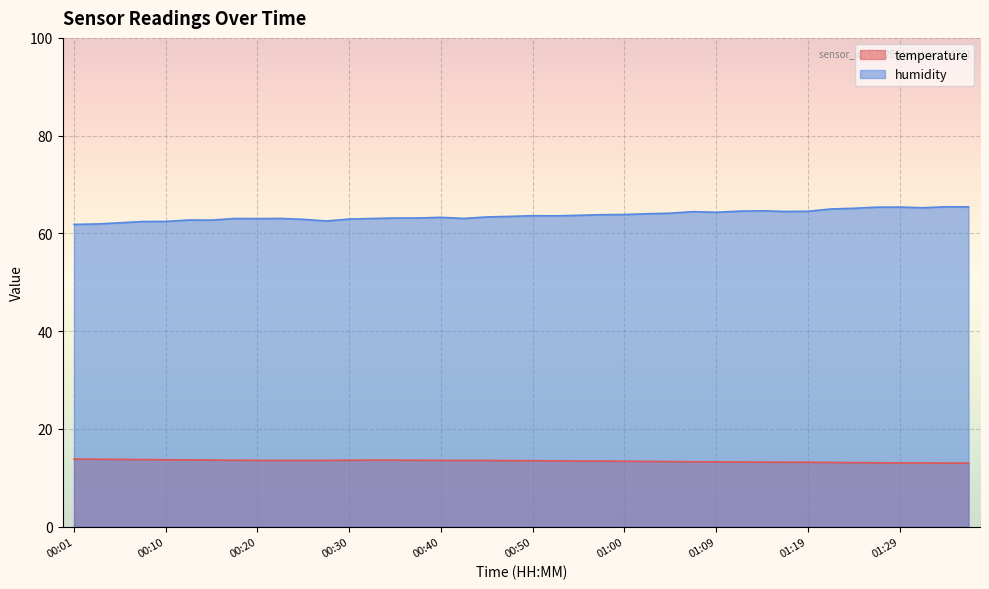

Reading left to right, extract all data points from this chart.

temperature: 00:01=13.8	00:03=13.8	00:06=13.7	00:08=13.7	00:10=13.7	00:13=13.7	00:15=13.6	00:18=13.6	00:20=13.6	00:23=13.5	00:25=13.5	00:28=13.6	00:30=13.6	00:33=13.6	00:35=13.6	00:37=13.6	00:40=13.6	00:42=13.5	00:45=13.5	00:47=13.5	00:50=13.5	00:52=13.4	00:55=13.4	00:57=13.4	01:00=13.4	01:02=13.3	01:05=13.3	01:07=13.3	01:09=13.2	01:12=13.2	01:14=13.2	01:17=13.2	01:19=13.2	01:22=13.1	01:24=13.1	01:26=13.1	01:29=13.0	01:31=13.0	01:34=13.0	01:36=13.0
humidity: 00:01=61.8	00:03=61.9	00:06=62.2	00:08=62.4	00:10=62.4	00:13=62.7	00:15=62.7	00:18=63.0	00:20=63.0	00:23=63.0	00:25=62.9	00:28=62.5	00:30=62.9	00:33=63.0	00:35=63.1	00:37=63.1	00:40=63.3	00:42=63.0	00:45=63.4	00:47=63.5	00:50=63.6	00:52=63.6	00:55=63.7	00:57=63.8	01:00=63.9	01:02=64.0	01:05=64.1	01:07=64.4	01:09=64.3	01:12=64.5	01:14=64.6	01:17=64.5	01:19=64.5	01:22=65.0	01:24=65.1	01:26=65.4	01:29=65.4	01:31=65.2	01:34=65.4	01:36=65.4